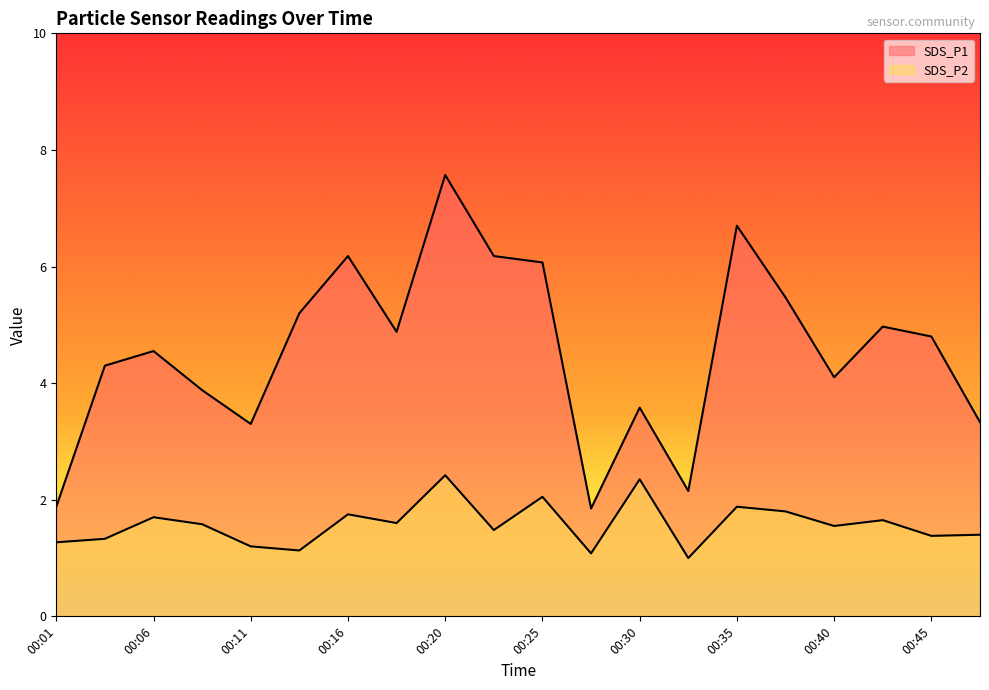

How many lines are shown in the chart?

2